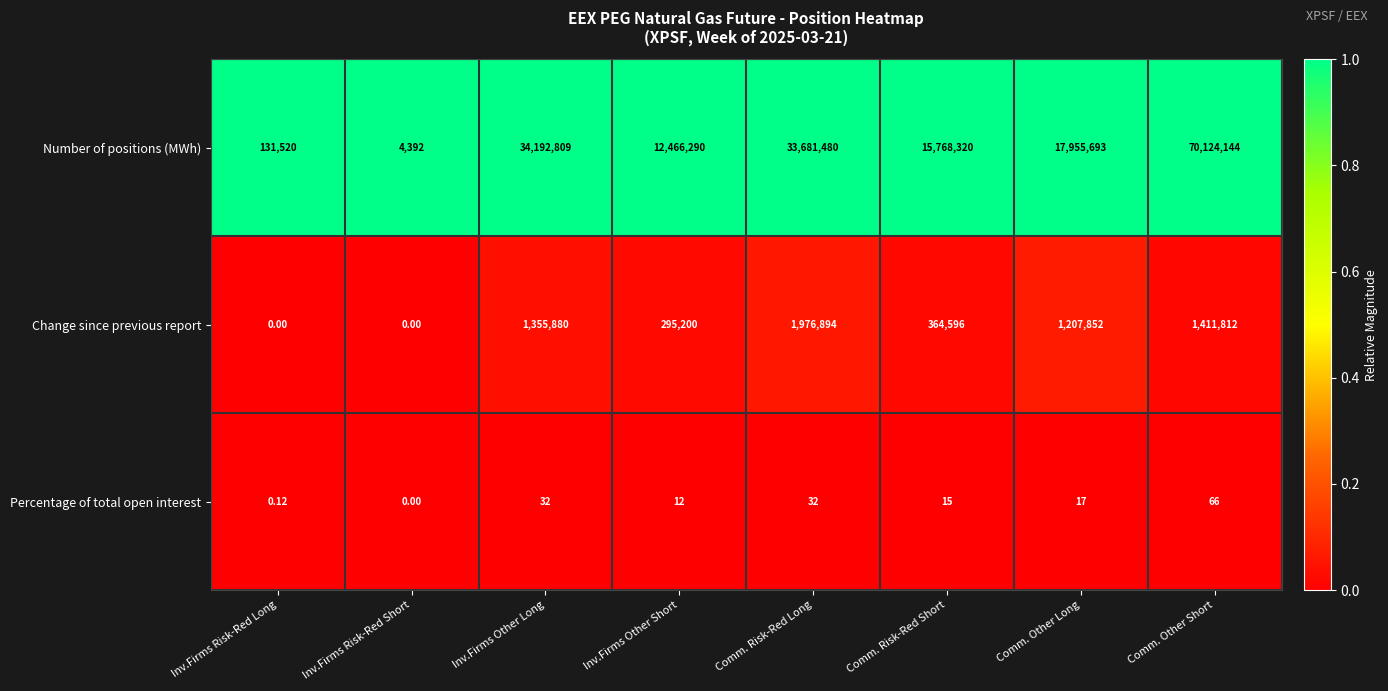

What is the total value across all series at Inv.Firms Risk-Red Long?

131520.1